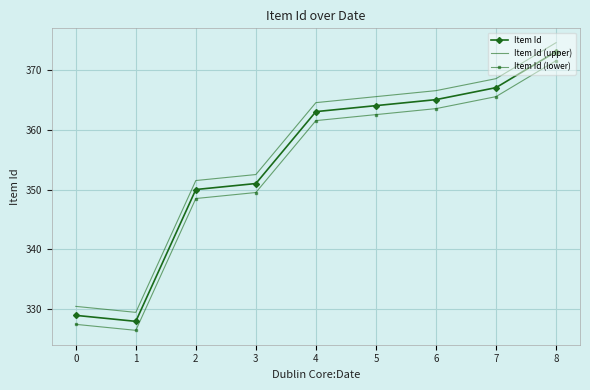

At which category is the sum across all series the highest?

8